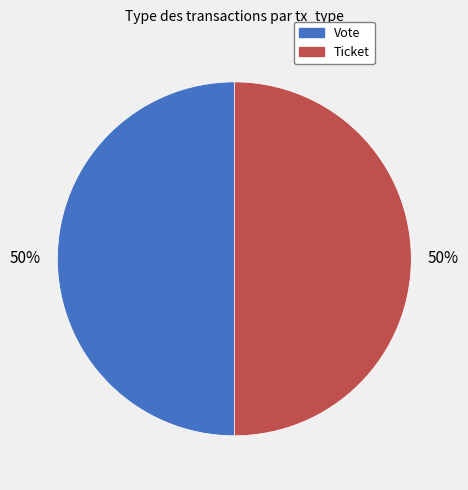

To the nearest percent, what is the difference between the Vote and Ticket slice percentages?

0%